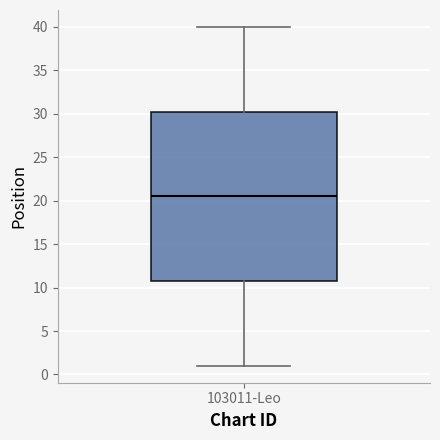

Read this box plot against the y-axis: the position of the median line, the range covered by the box, and the ends of both whiskers. The values are not printed on the chart, so give them approximately, as read against the axis.

median 20.5, box 11.0 to 30.5, whiskers 1.0 to 40.0